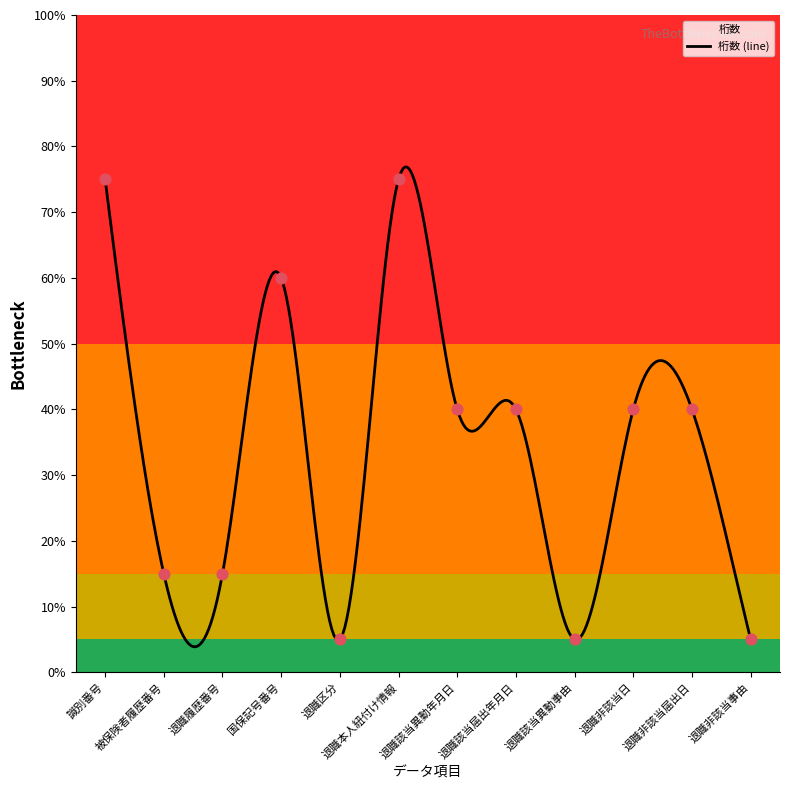

Approximately how many times larger is the value at 退職非該当日 compared to 退職該当届出年月日?

1.0